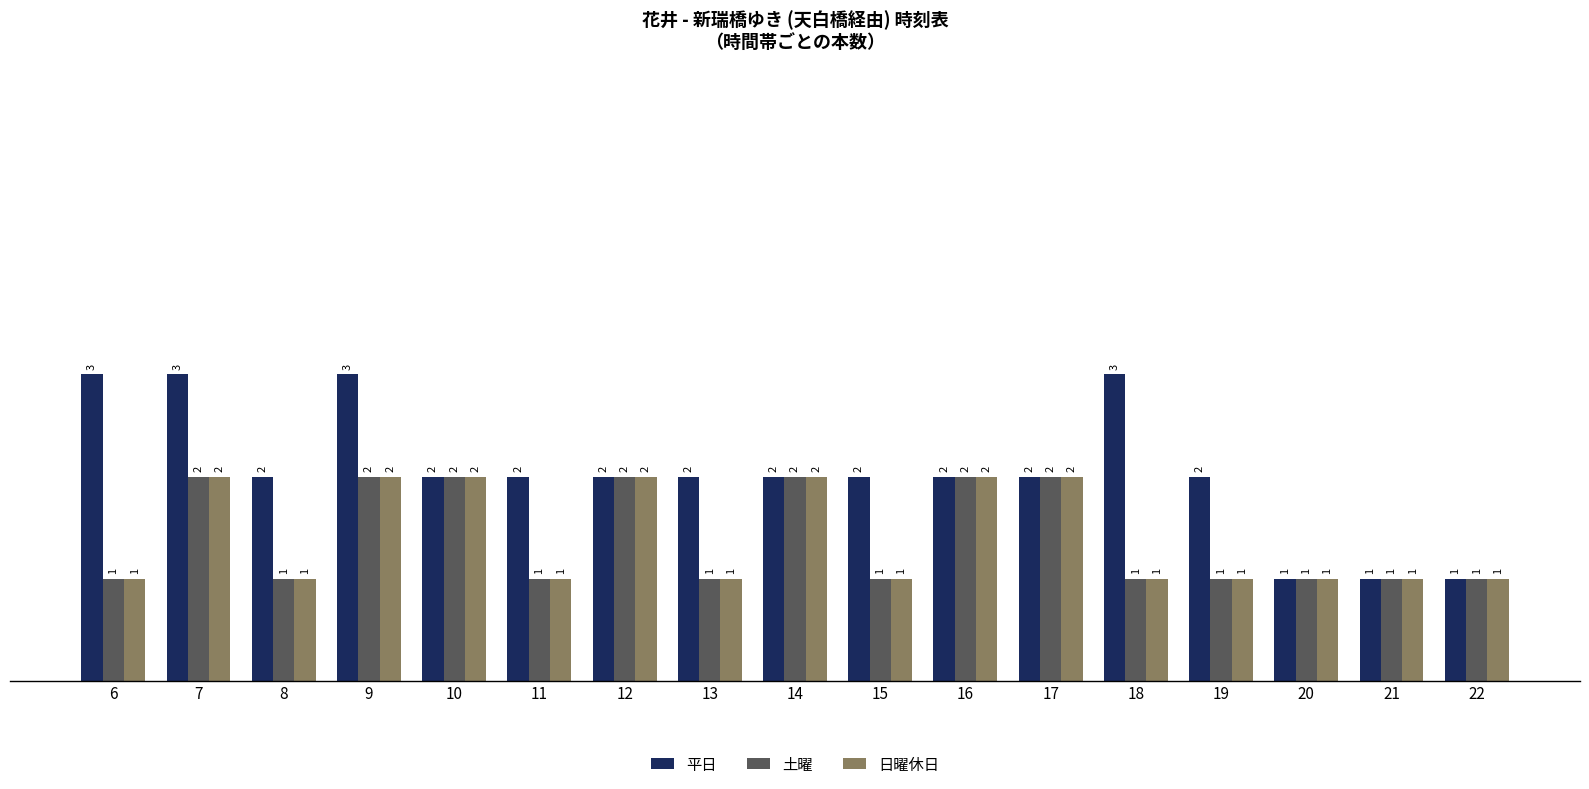

The value of 土曜 at 19 is 0. True or false?

False